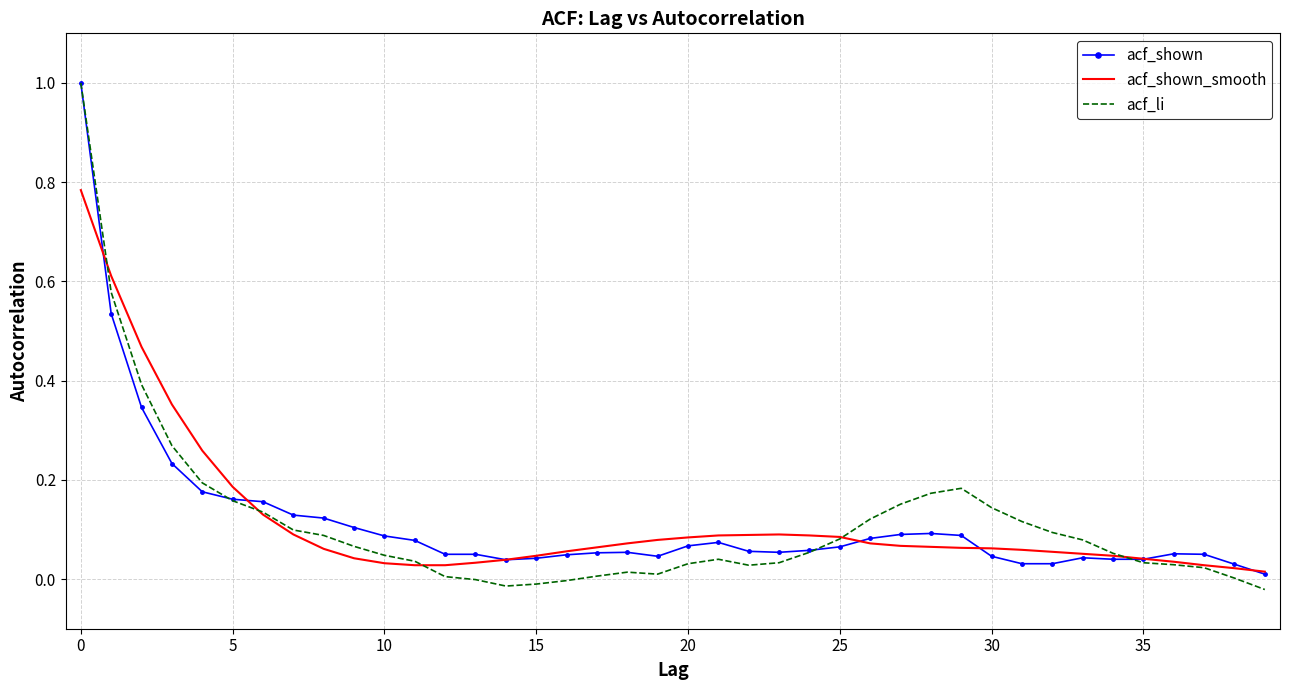

True or false: acf_shown has more than 0 points higher than both neighbors.

True